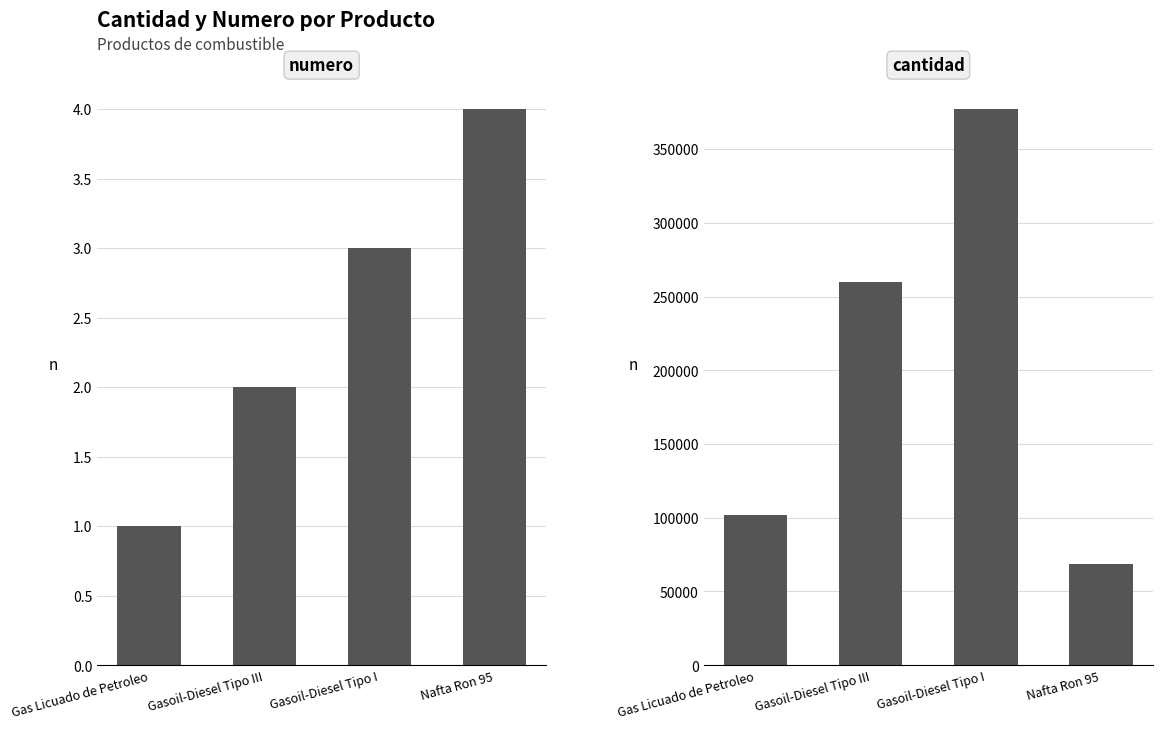

List the series in order of their peak value, lowest first.

numero, cantidad